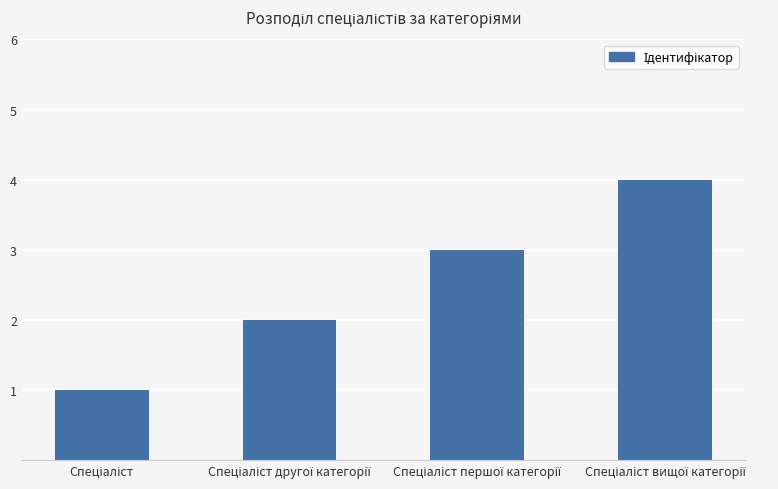

What is the difference between the maximum and minimum values?

3